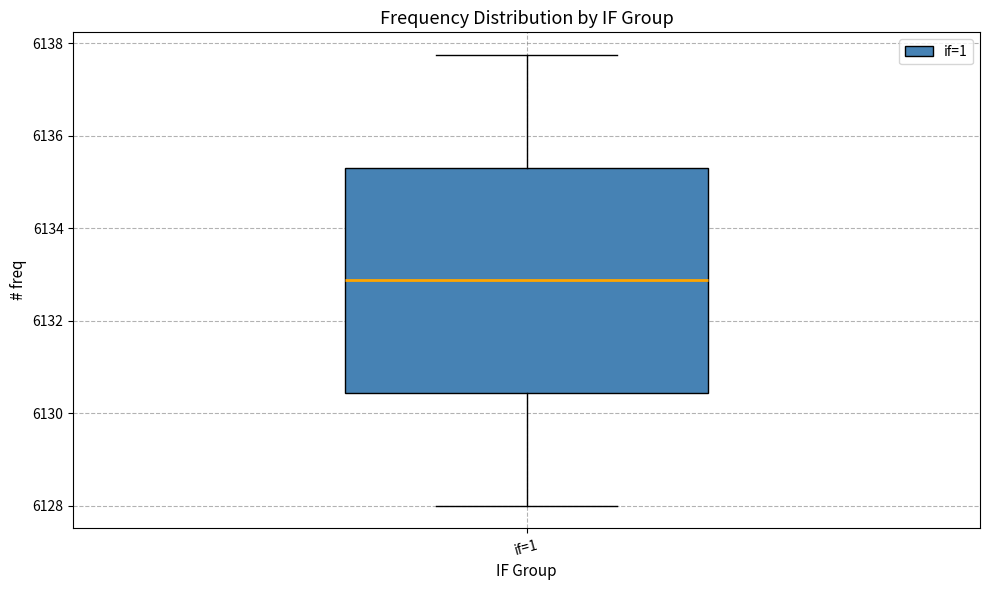

Where does the median line of the box for if=1 sit on the y-axis? The values are not printed on the chart, so give them approximately, as read against the axis.

6132.8